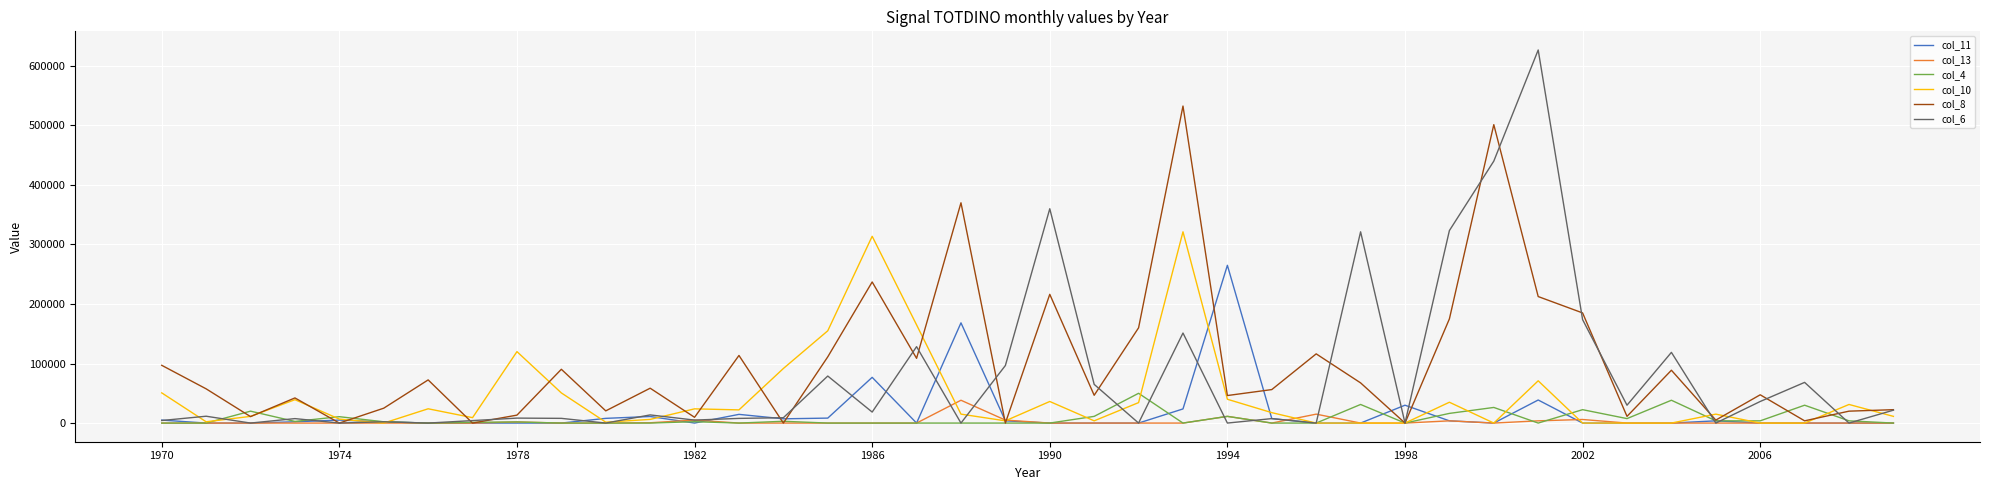

Which series has the largest total across all categories?

col_8